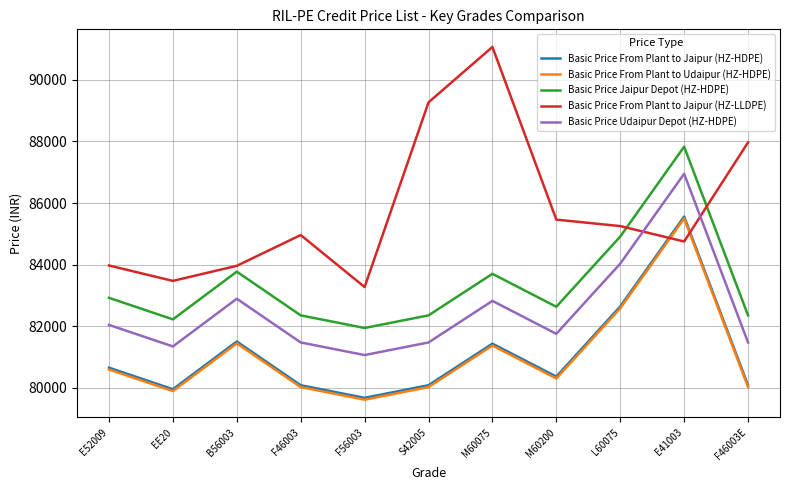

After their last crossing, which series has the higher values: Basic Price From Plant to Jaipur (HZ-LLDPE) or Basic Price From Plant to Jaipur (HZ-HDPE)?

Basic Price From Plant to Jaipur (HZ-LLDPE)